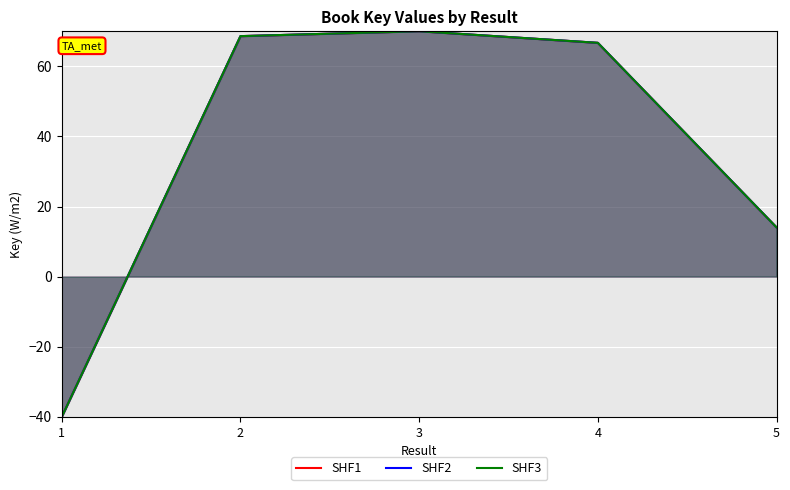

How many data points in SHF3 are above 66?

3